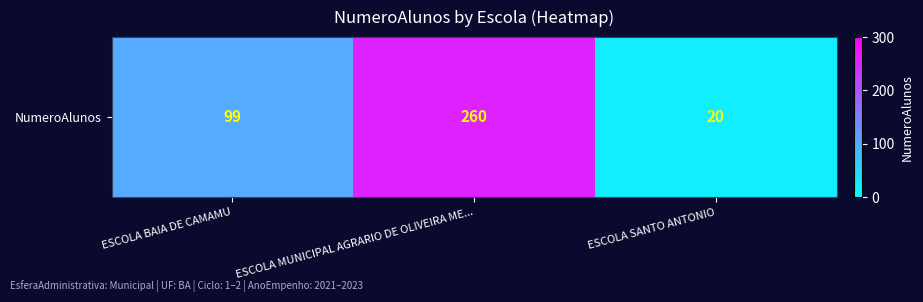

What is the difference between the maximum and minimum values?

240